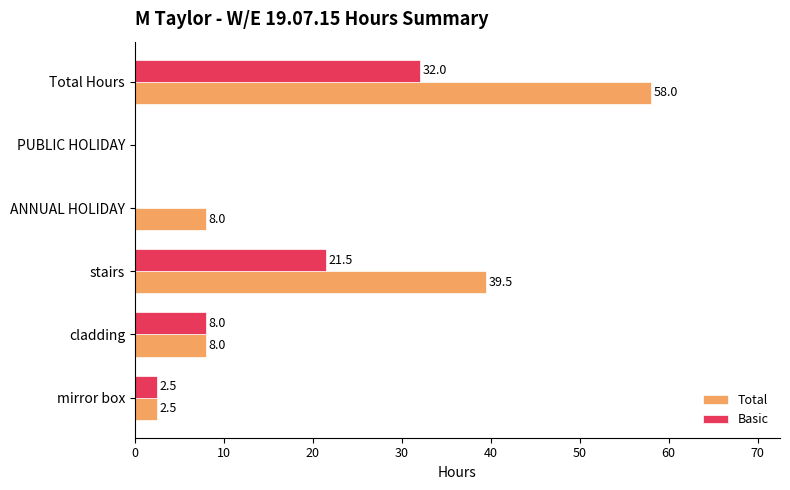

Between cladding and ANNUAL HOLIDAY, which series saw the biggest shift?

Basic